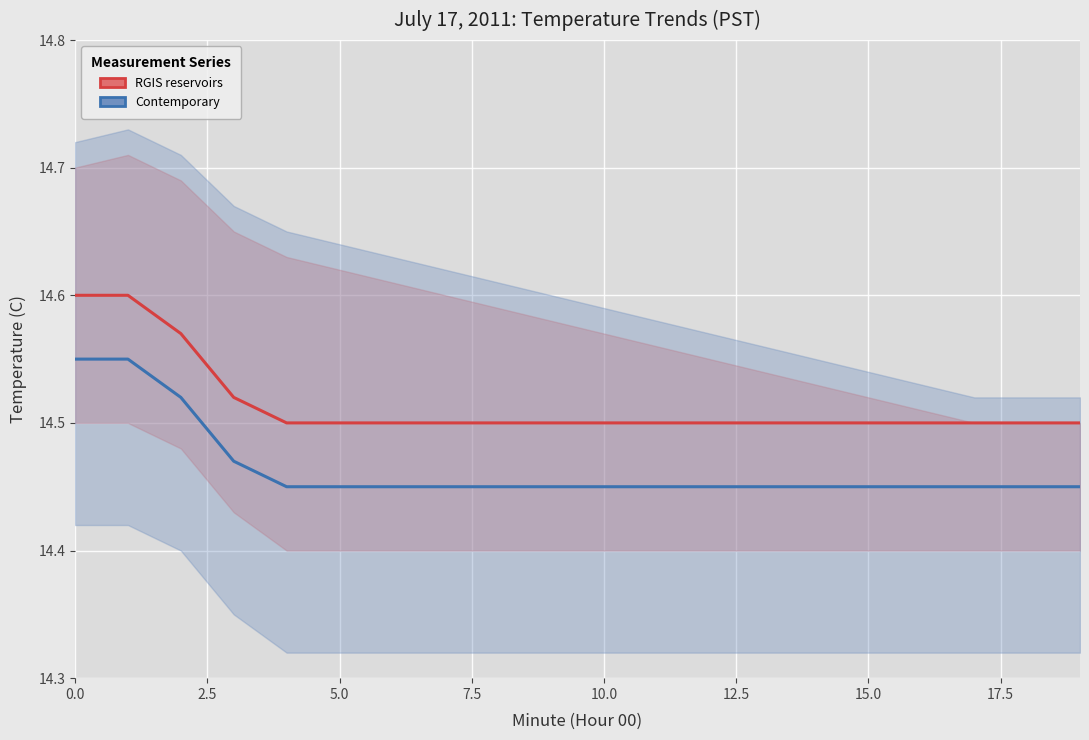

How many RGIS reservoirs values are between 14 and 15?

20